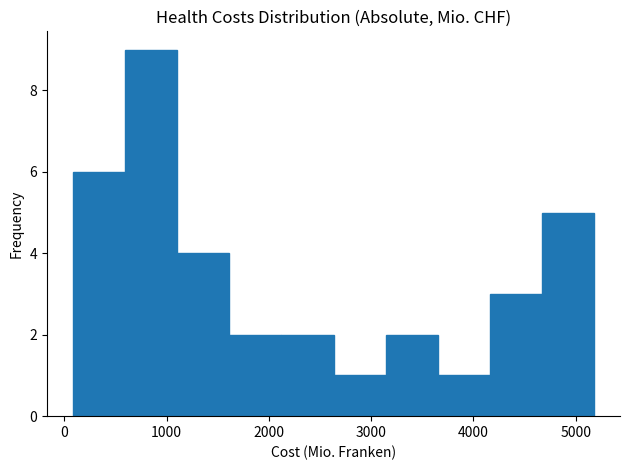

Reading left to right, list every bar in this chart as the range it spans on the x-axis followed by its height. Neither the bar edges nor the heights are printed on the chart, so give them approximately, as read against the axes.

100 to 600: 6
600 to 1100: 9
1100 to 1600: 4
1600 to 2100: 2
2100 to 2600: 2
2600 to 3100: 1
3100 to 3700: 2
3700 to 4200: 1
4200 to 4700: 3
4700 to 5200: 5